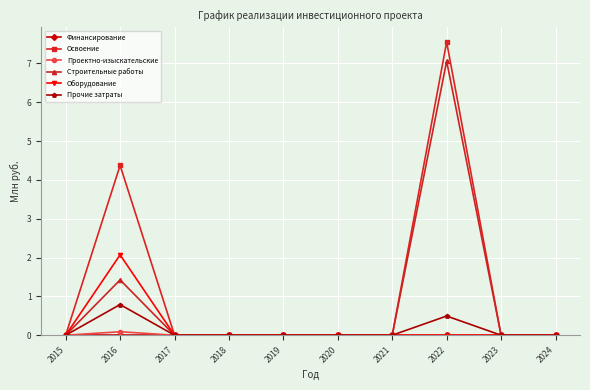

Which series has the largest total across all categories?

Освоение